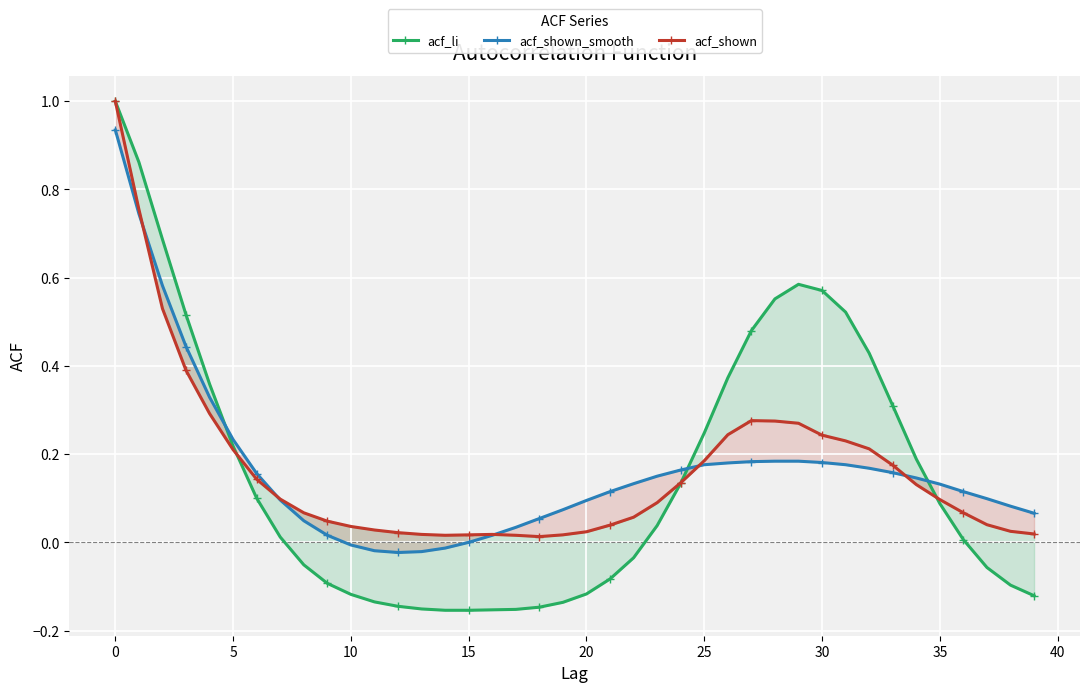

The value of acf_shown at 30 is 0.4. True or false?

False